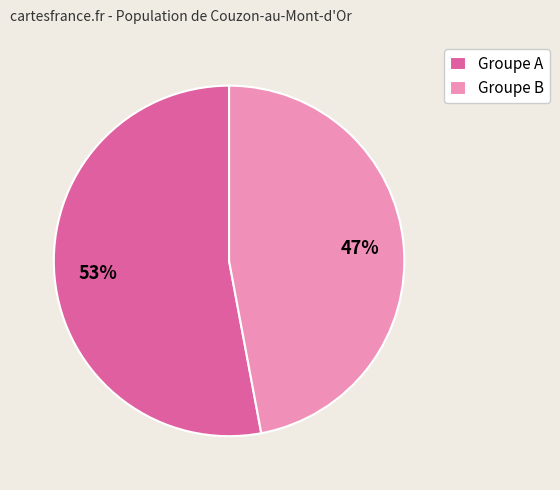

Rank the categories by value from highest to lowest.

Groupe A, Groupe B